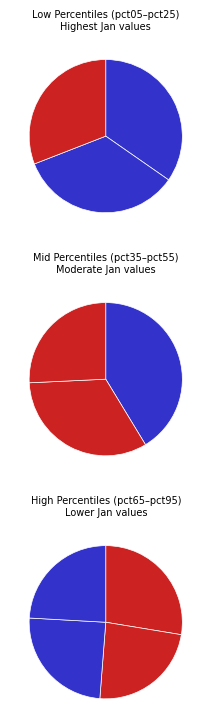

The pct85 slice represents 1% of the pie. True or false?

False